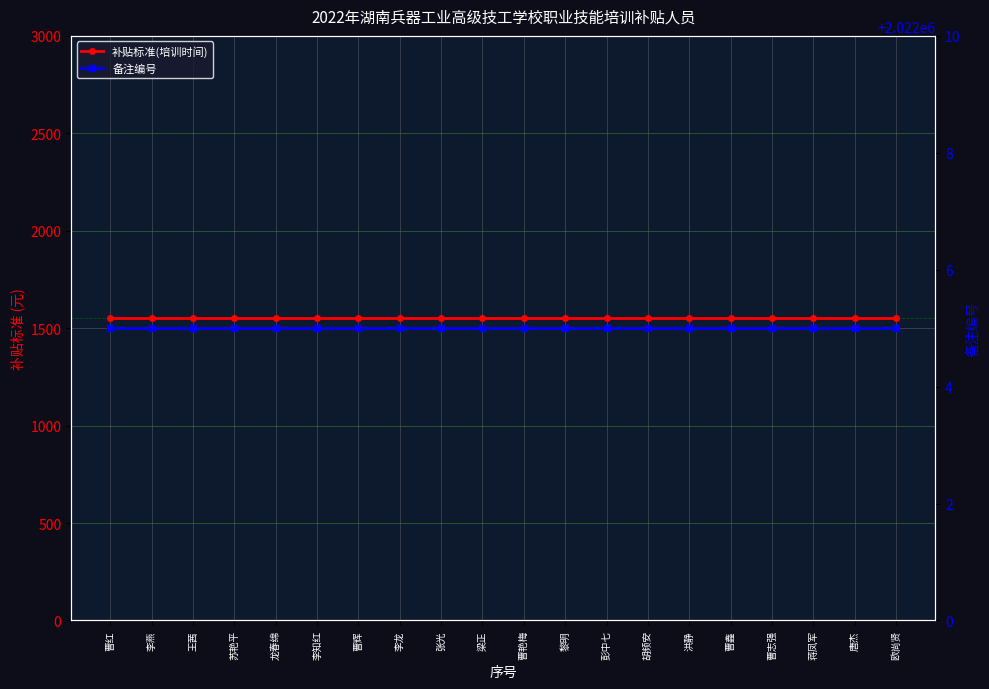

Reading left to right, what are all the values shown in this chart?

补贴标准(培训时间): 曹红=1550	李燕=1550	王茜=1550	苏艳平=1550	龙春绵=1550	李知红=1550	曹辉=1550	李龙=1550	张光=1550	梁正=1550	曹艳梅=1550	黎明=1550	彭中七=1550	胡频安=1550	洪静=1550	曹鑫=1550	曹志强=1550	蒋凤军=1550	唐杰=1550	欧尚贤=1550
备注编号: 曹红=2022005	李燕=2022005	王茜=2022005	苏艳平=2022005	龙春绵=2022005	李知红=2022005	曹辉=2022005	李龙=2022005	张光=2022005	梁正=2022005	曹艳梅=2022005	黎明=2022005	彭中七=2022005	胡频安=2022005	洪静=2022005	曹鑫=2022005	曹志强=2022005	蒋凤军=2022005	唐杰=2022005	欧尚贤=2022005